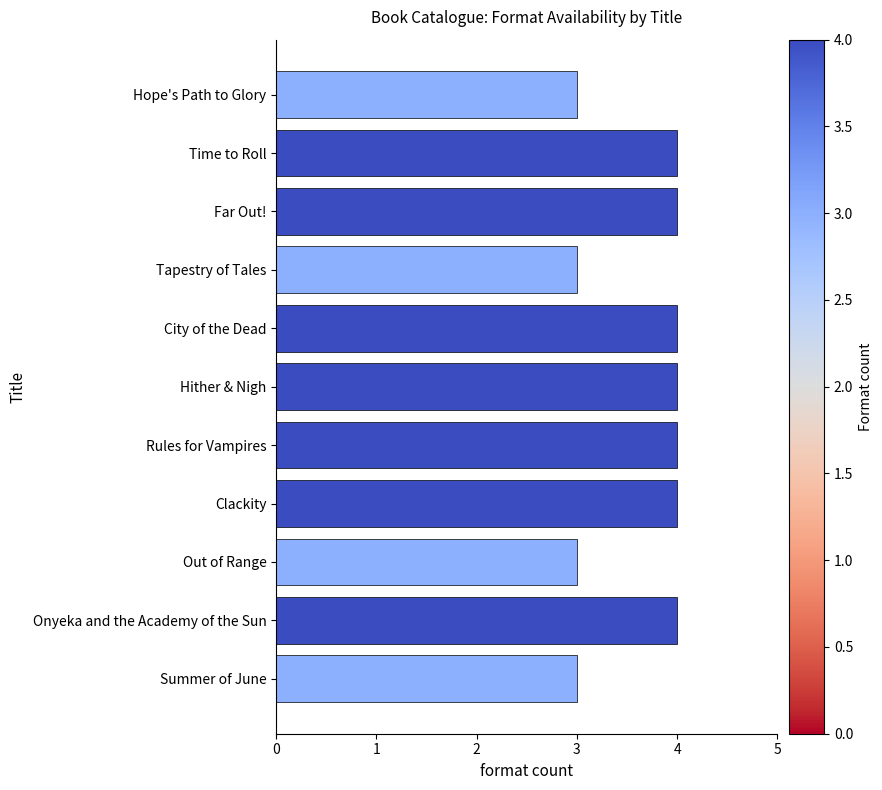

What is the greatest value displayed?

4